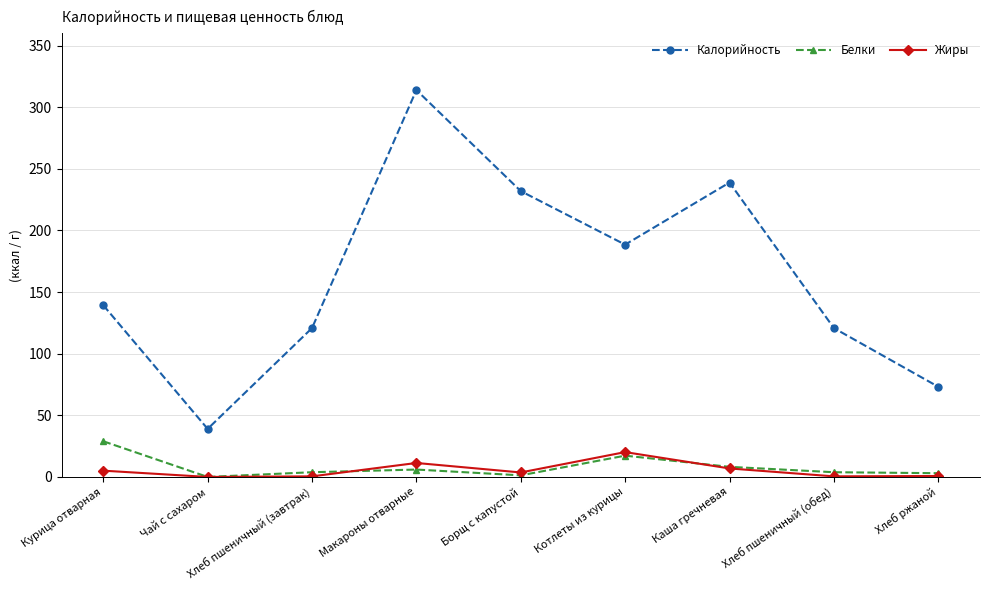

Which series has the widest spread of values?

Калорийность